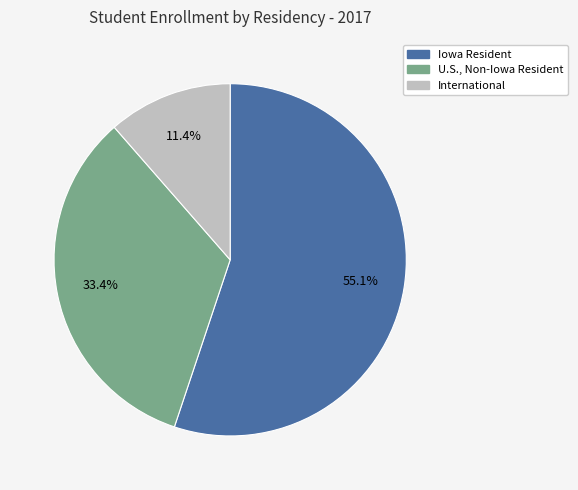

Count the number of slices in the pie.

3